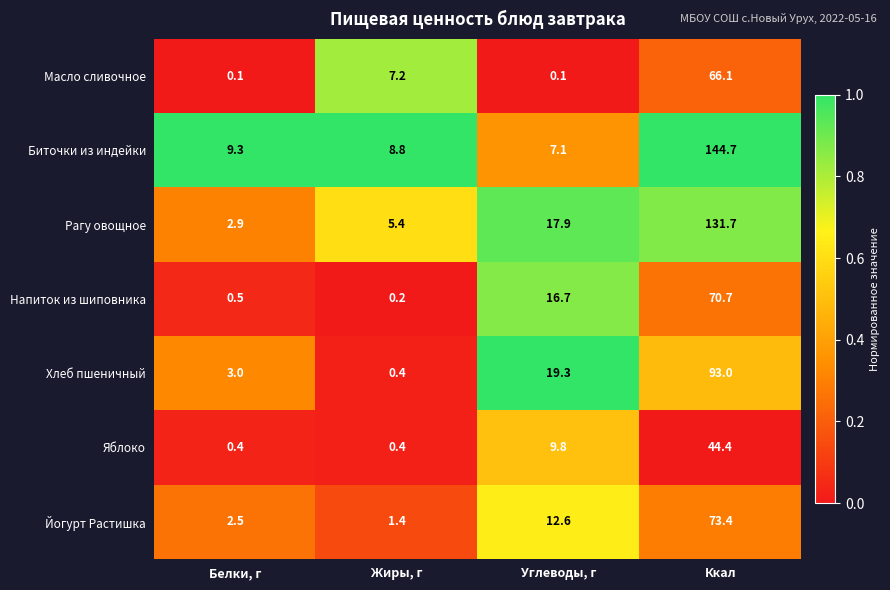

How many categories are shown in the chart?

4